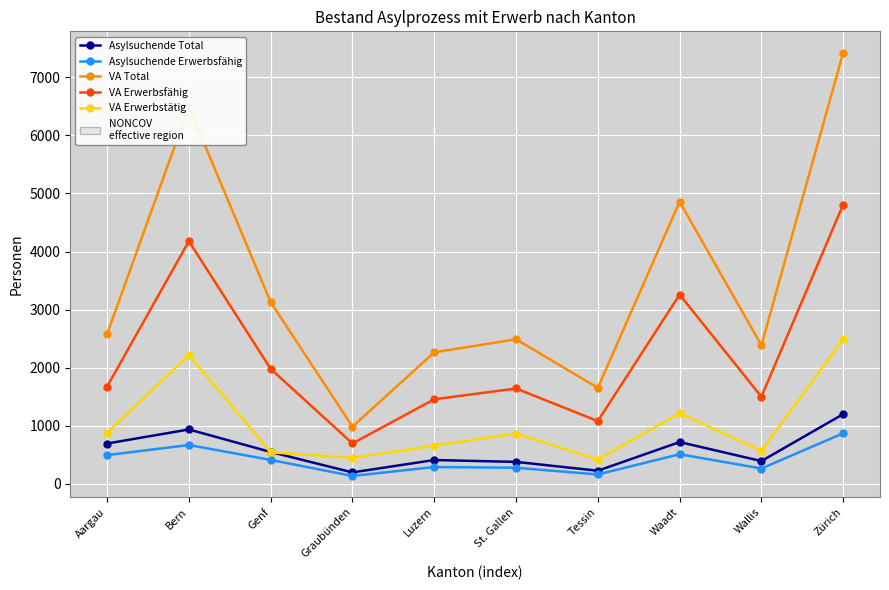

Rank the series by their maximum value, from highest to lowest.

VA Total, VA Erwerbsfähig, VA Erwerbstätig, Asylsuchende Total, Asylsuchende Erwerbsfähig